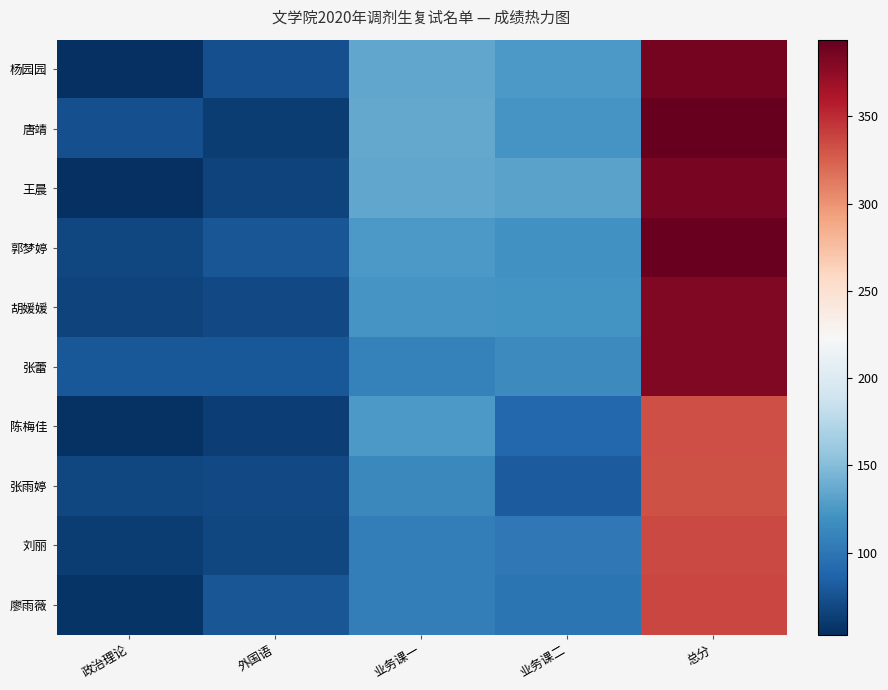

Between 政治理论 and 外国语, which is larger?

外国语